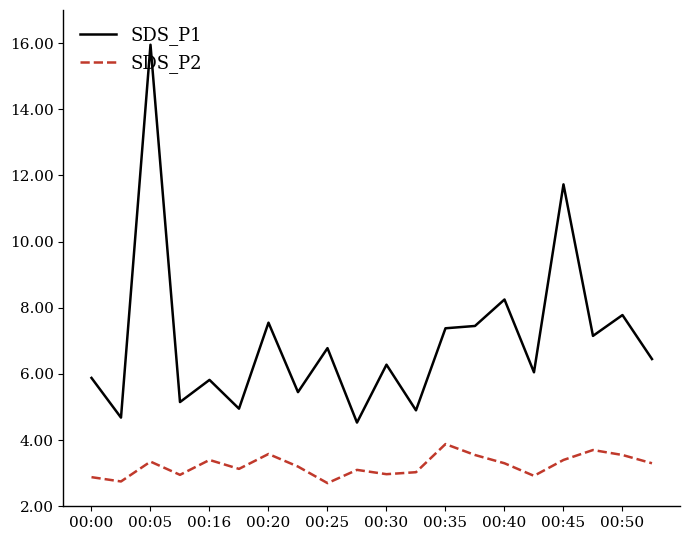

True or false: SDS_P1 and SDS_P2 cross at least once.

False